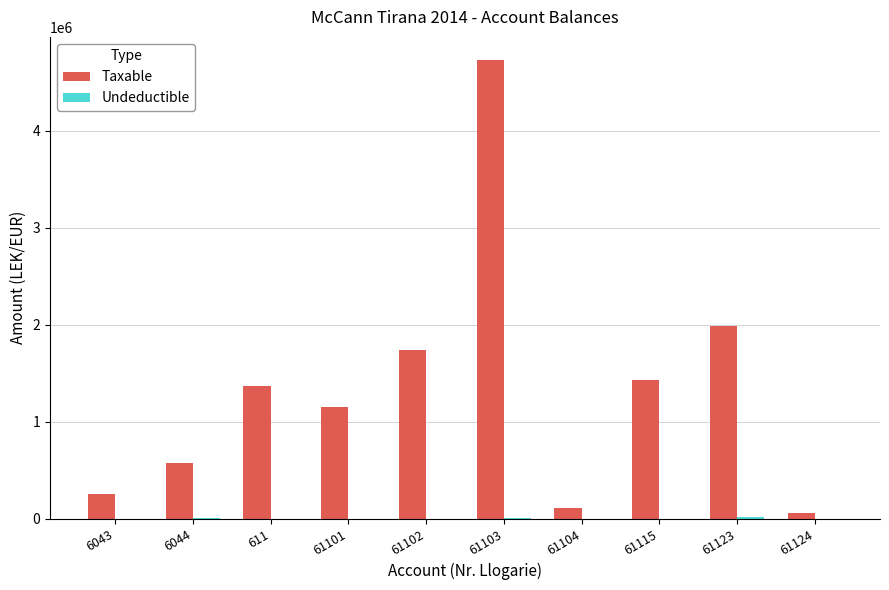

True or false: Taxable has a value of 95608.5 at 6043.

False